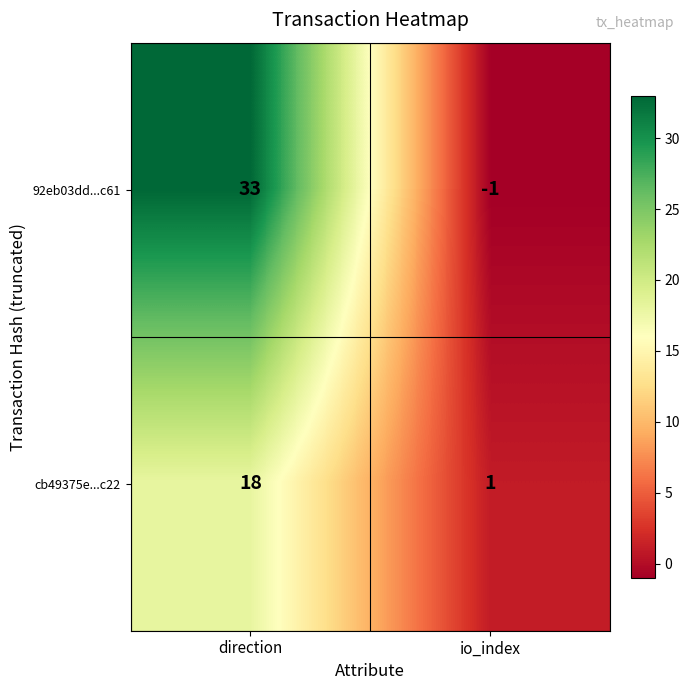

How many negative values does the 92eb03dd...c61 series have?

1